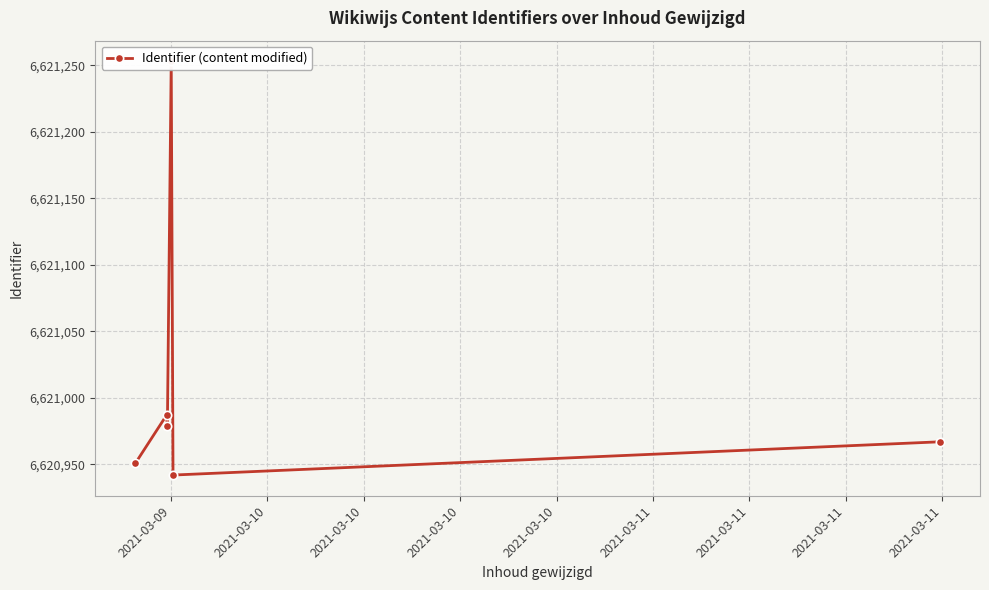

What is the ratio of the value at 2021-03-10 to the value at 2021-03-10?

1.0